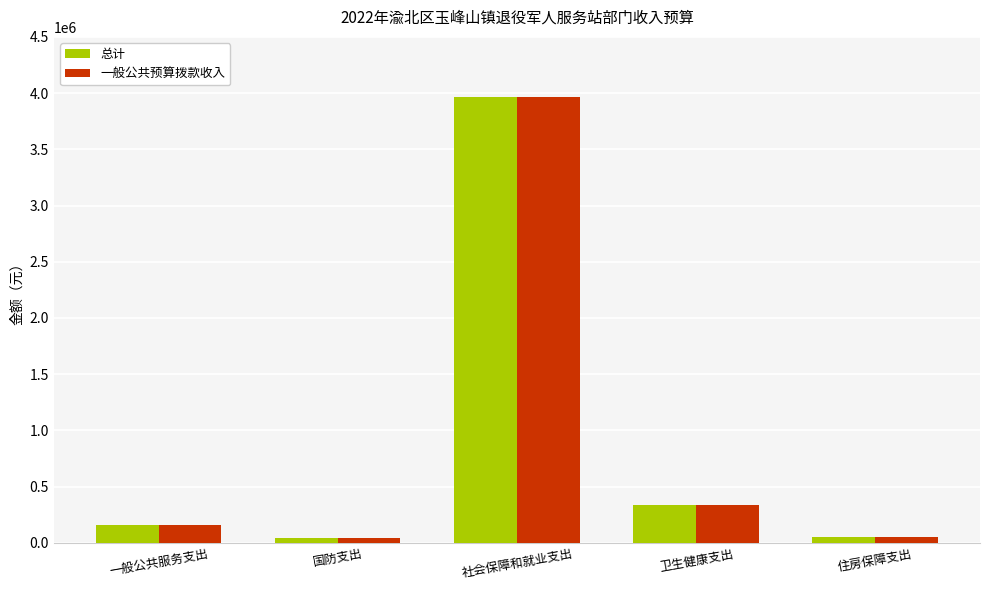

What is the maximum value for 一般公共预算拨款收入?

3964343.4